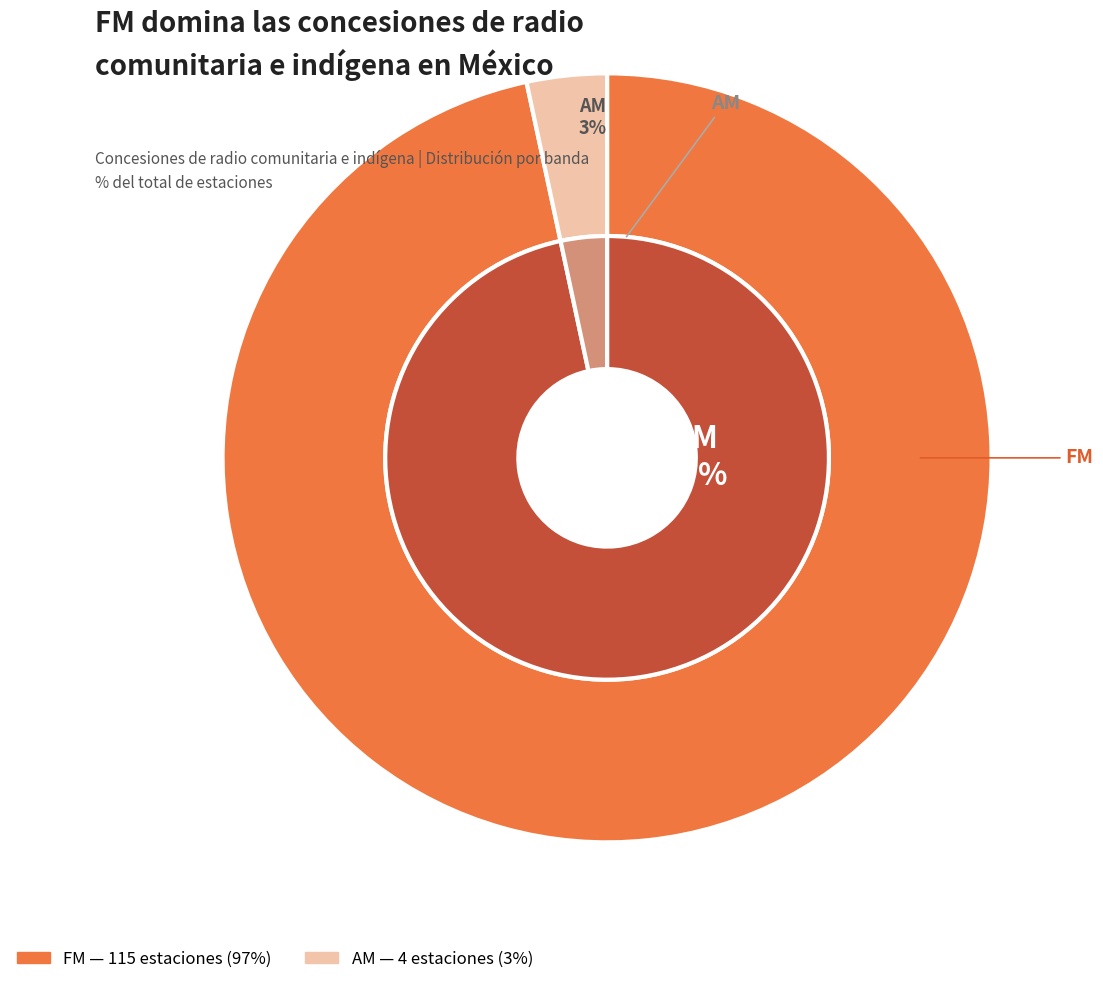

How many segments does this pie chart have?

2